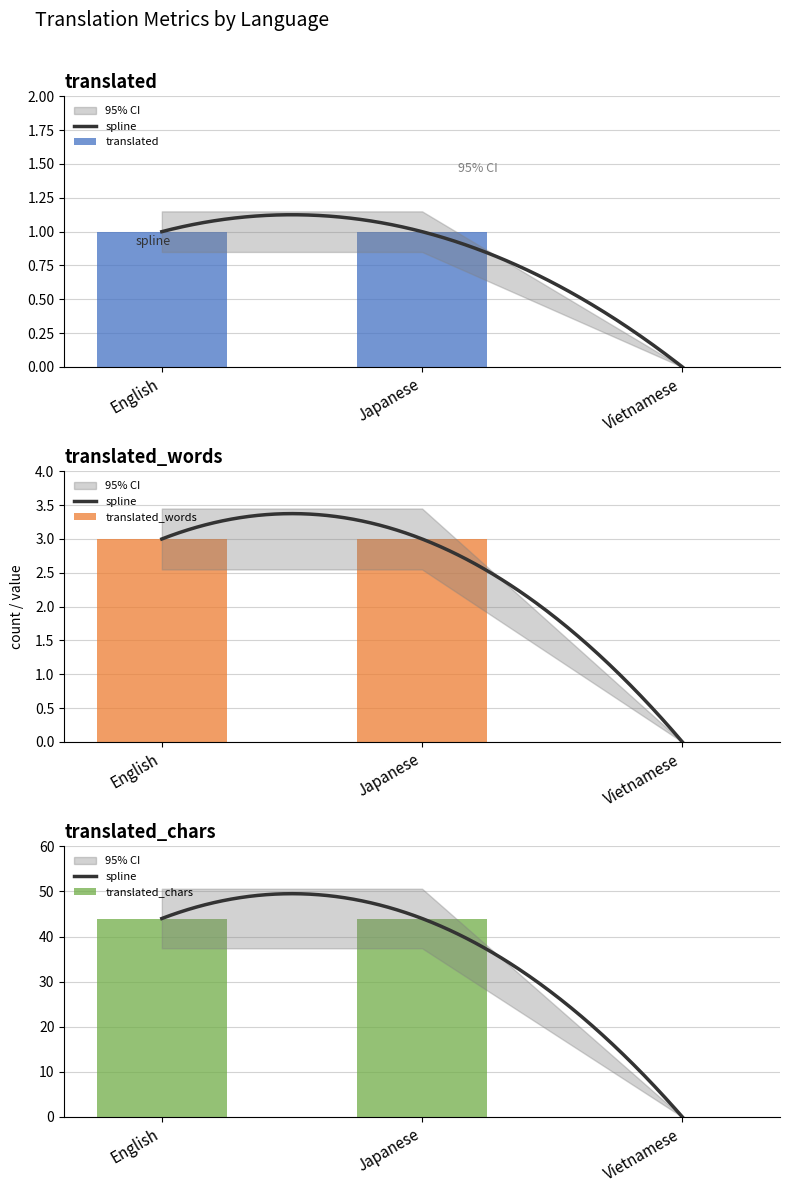

At which category is the sum across all series the highest?

English